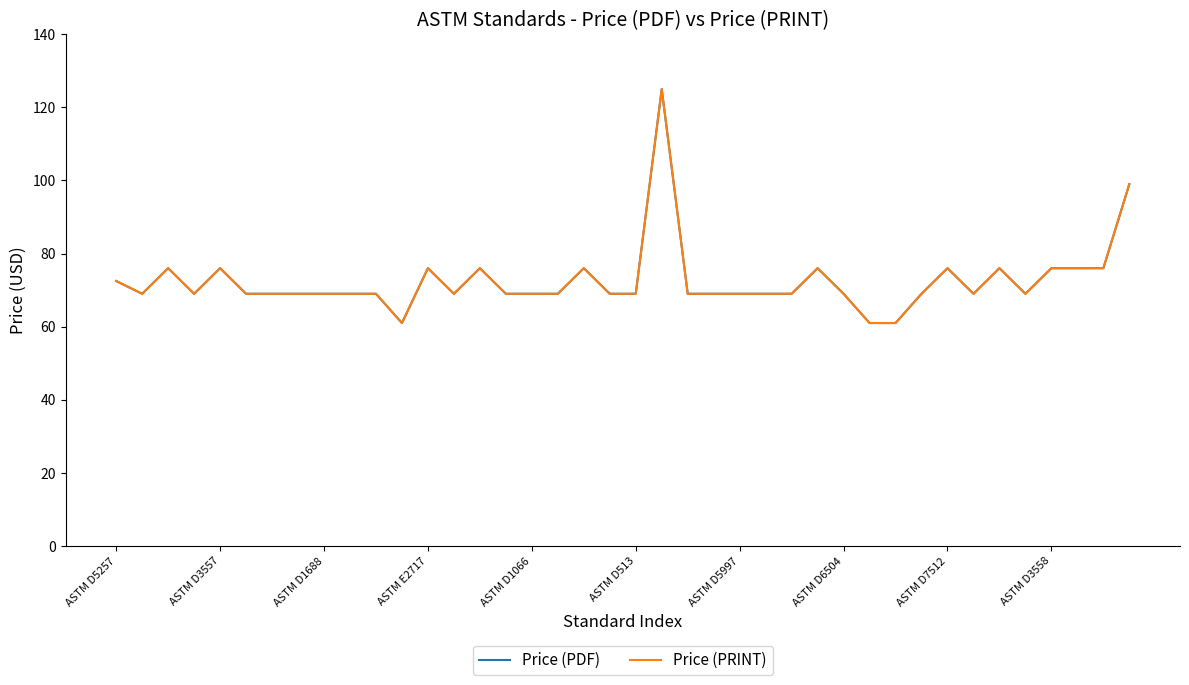

Does the chart display data point markers on the line(s)?

No